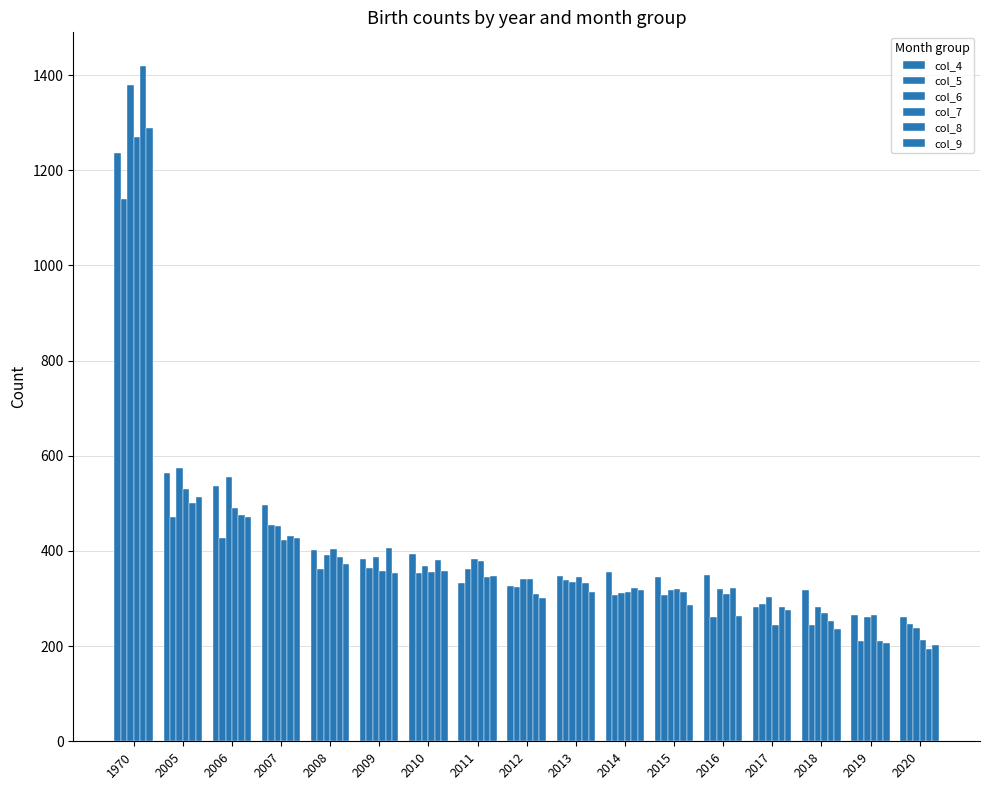

How many bars are there in total?

102